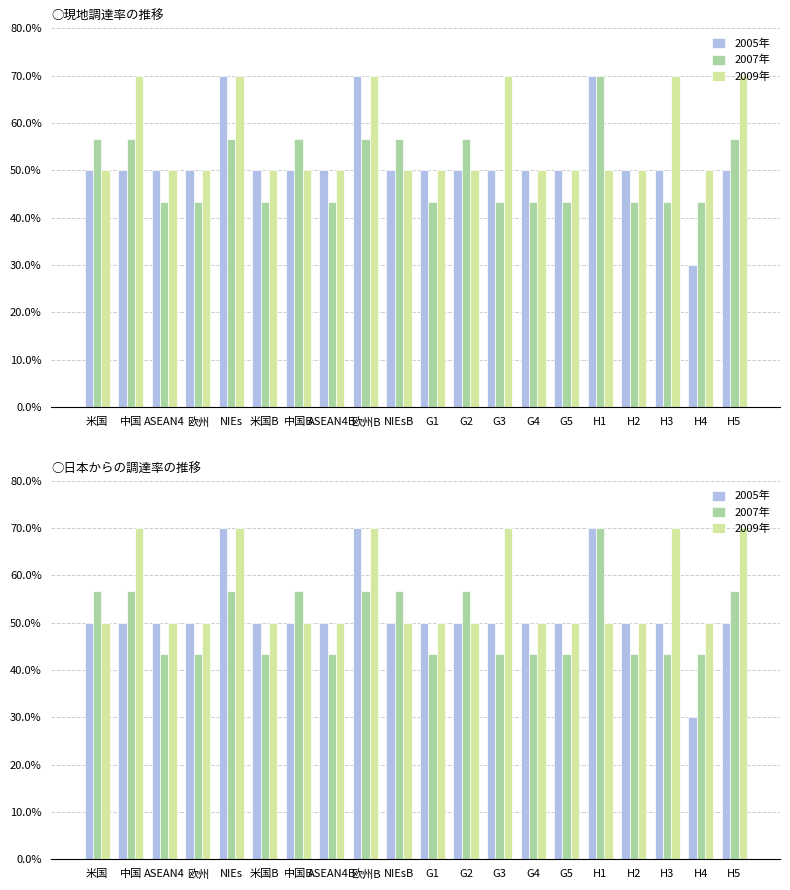

What is the difference between the highest and lowest values at H5?

20.0